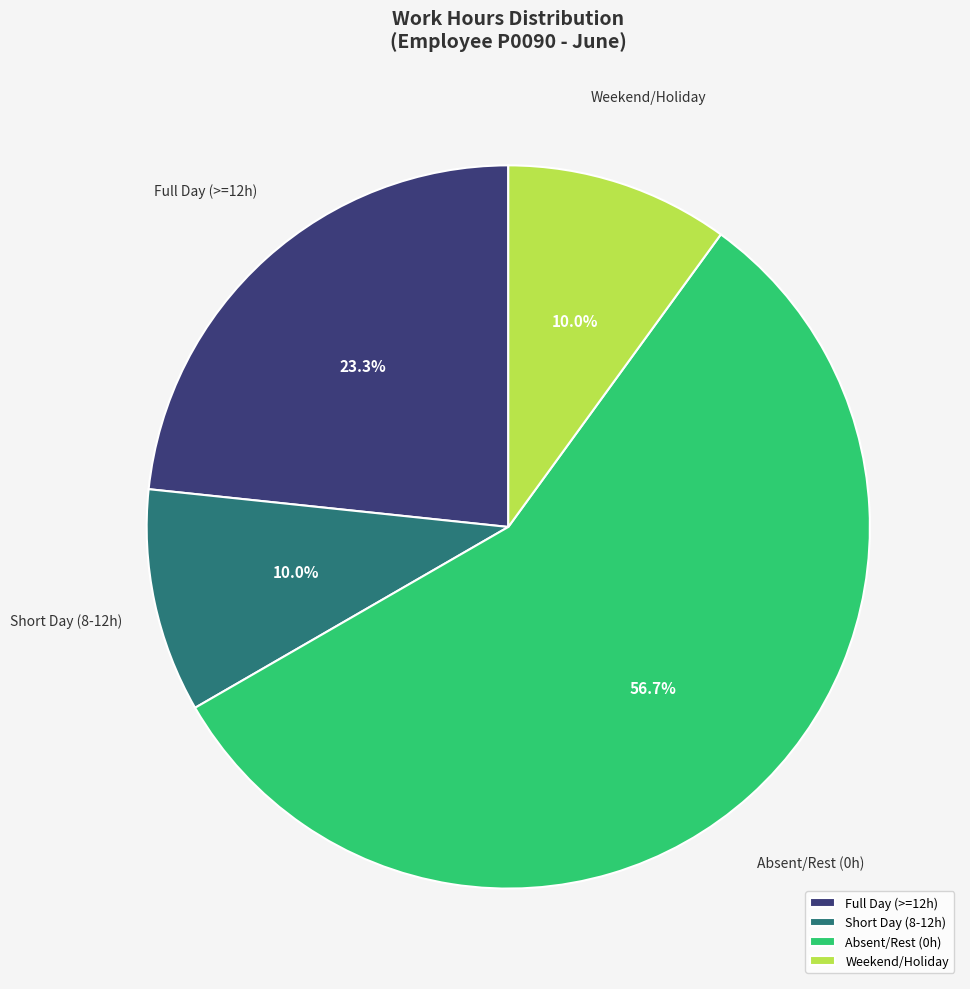

Approximately how many times larger is the value at Absent/Rest (0h) compared to Full Day (>=12h)?

2.4